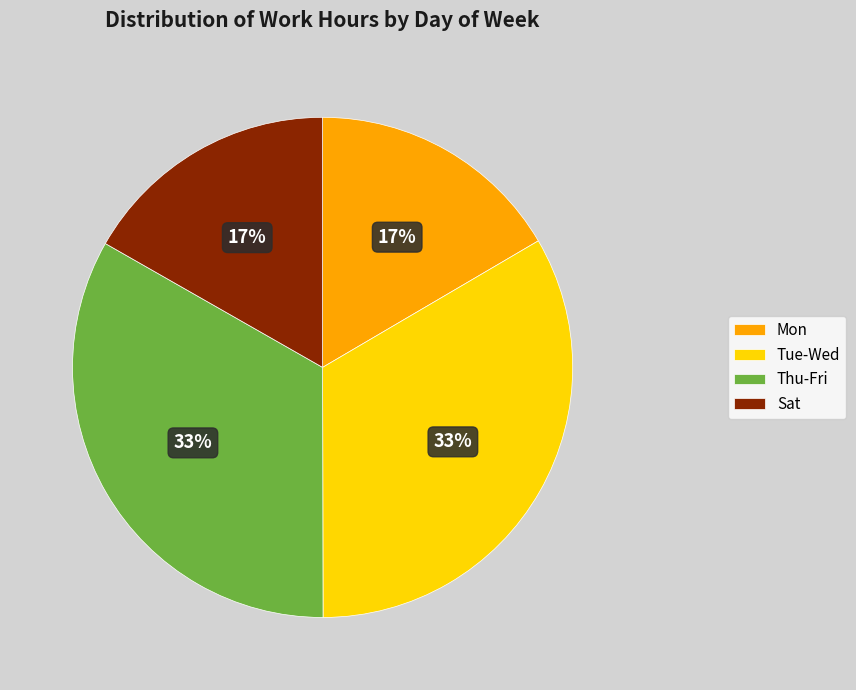

Is it true that Mon is 2% of the pie?

False